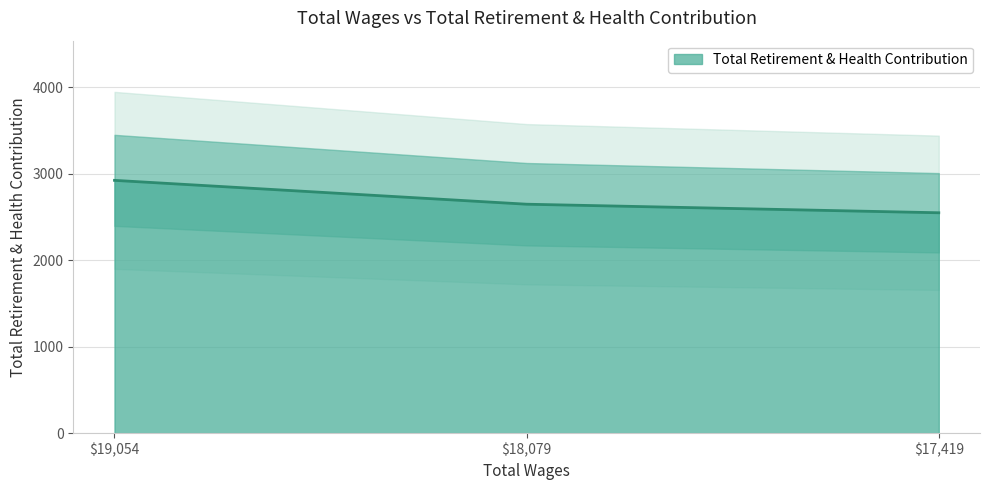

How many values are below 2649?

1